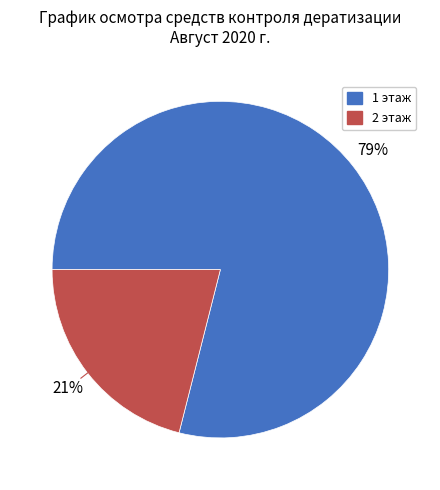

Which slice is the largest?

1 этаж